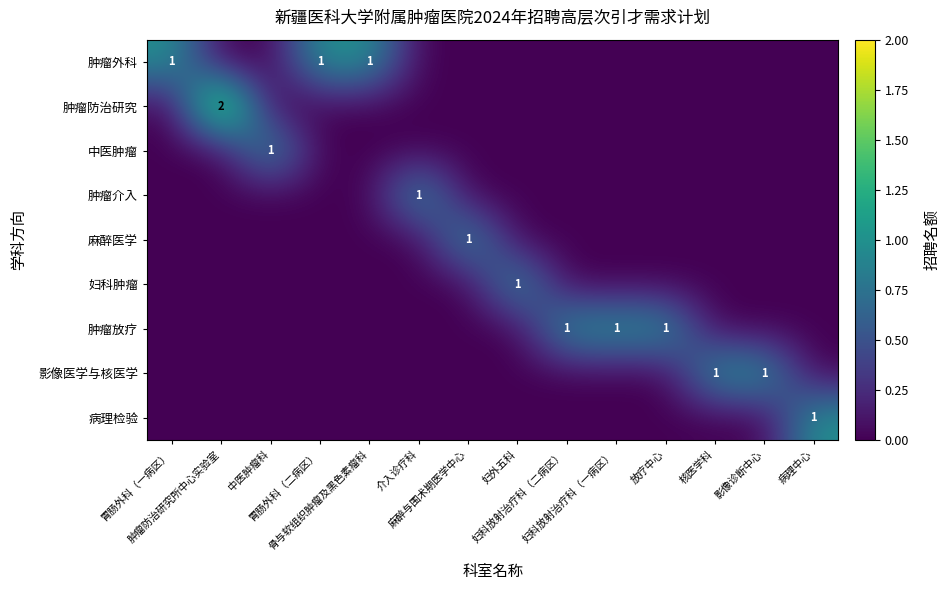

Count the number of categories in the chart.

14